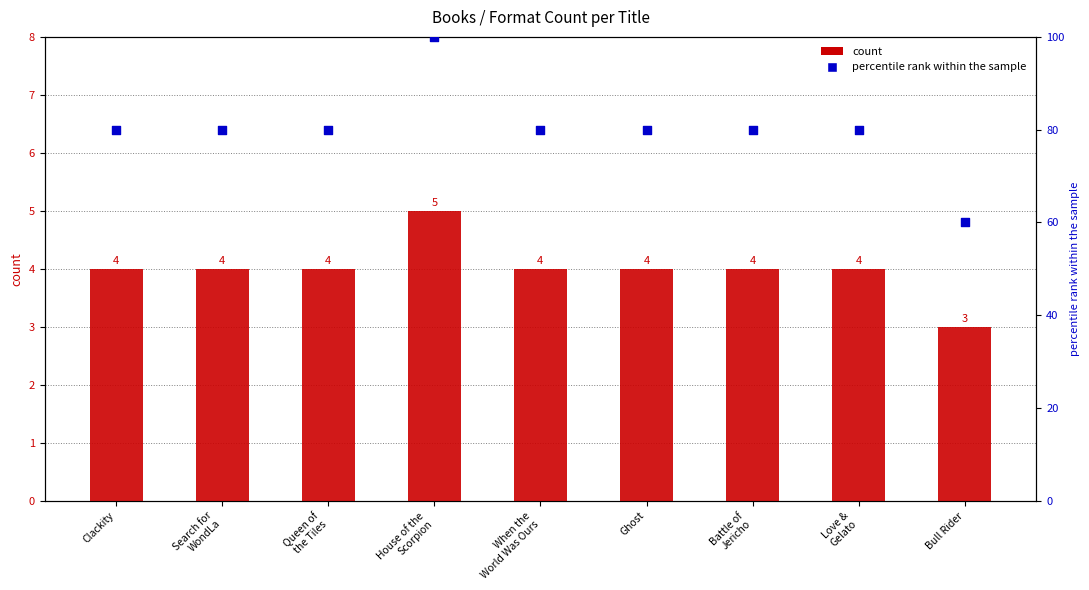

At how many categories does at least one series exceed 21?

9